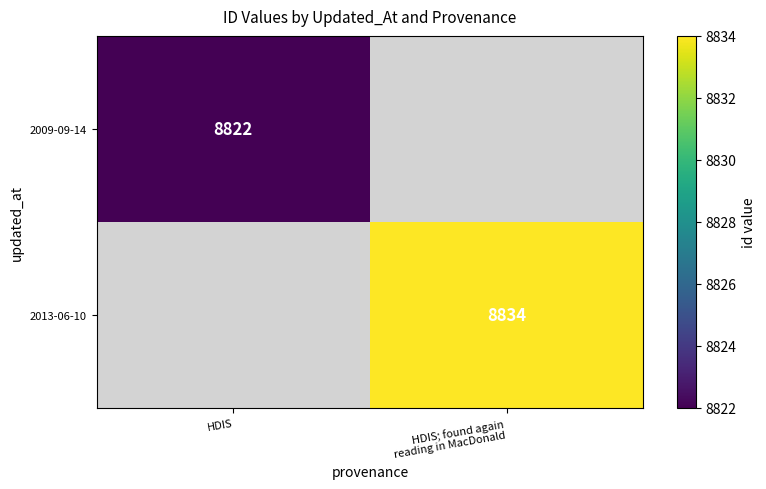

Is it true that 2009-09-14 equals 8822 at HDIS?

True